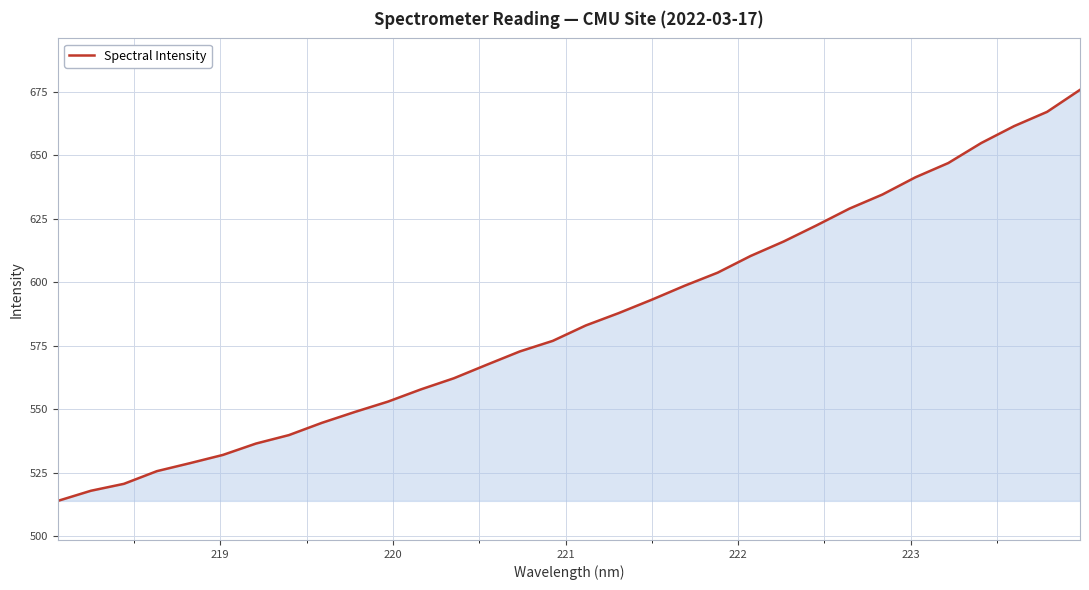

What is the greatest value displayed?

675.9